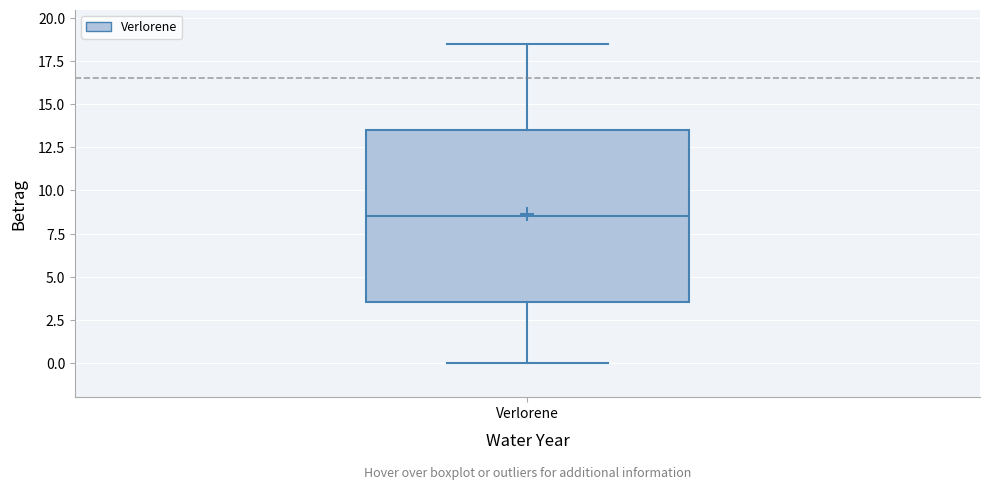

Transcribe this box plot: give where the median line is, the range the box spans, and where the two whiskers end, as read against the y-axis. The values are not printed on the chart, so give them approximately, as read against the axis.

median 8.5, box 3.5 to 13.5, whiskers 0.0 to 18.5